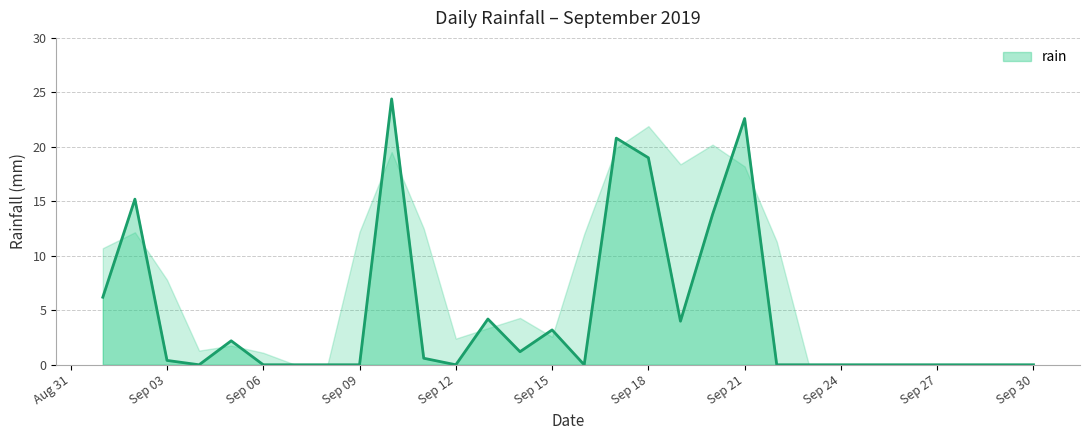

Does the chart have visible grid lines?

Yes